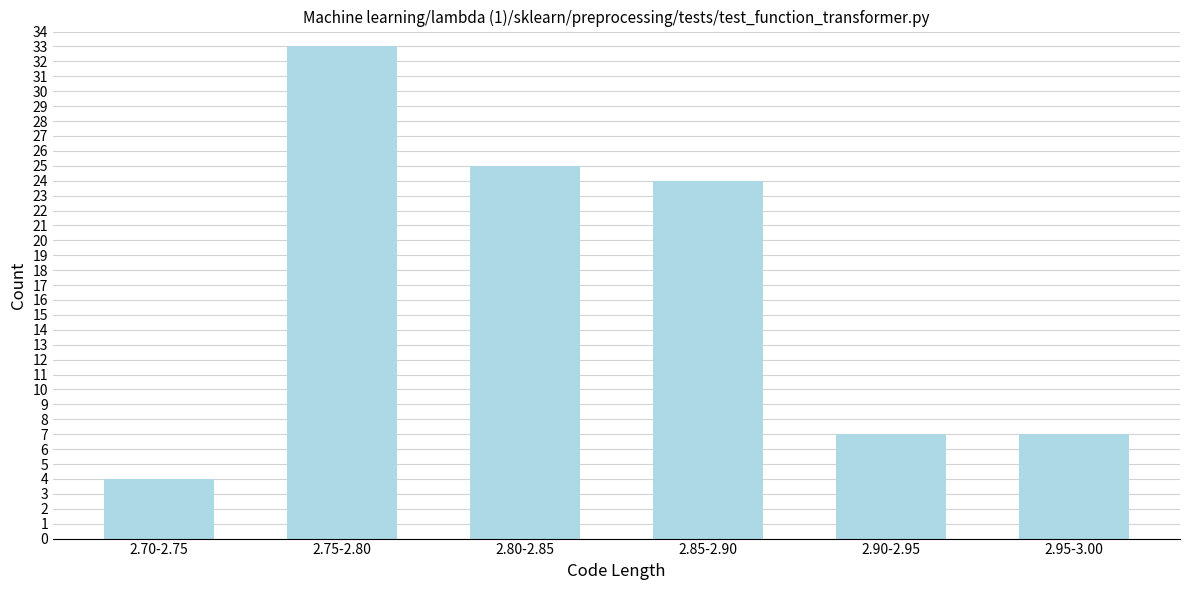

Reading left to right, what are all the values shown in this chart?

2.70-2.75=4	2.75-2.80=33	2.80-2.85=25	2.85-2.90=24	2.90-2.95=7	2.95-3.00=7